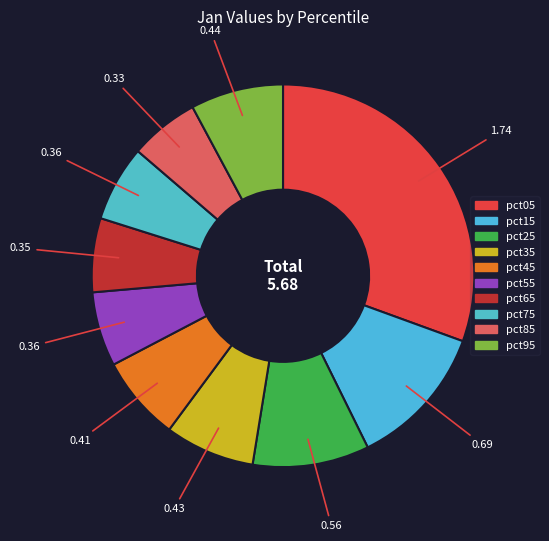

How many segments does this pie chart have?

10